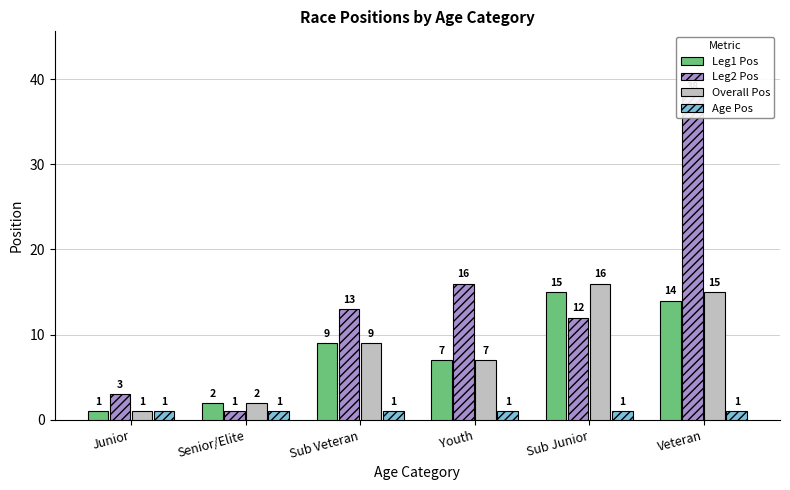

Which category has the lowest value in the Overall Pos series?

Junior